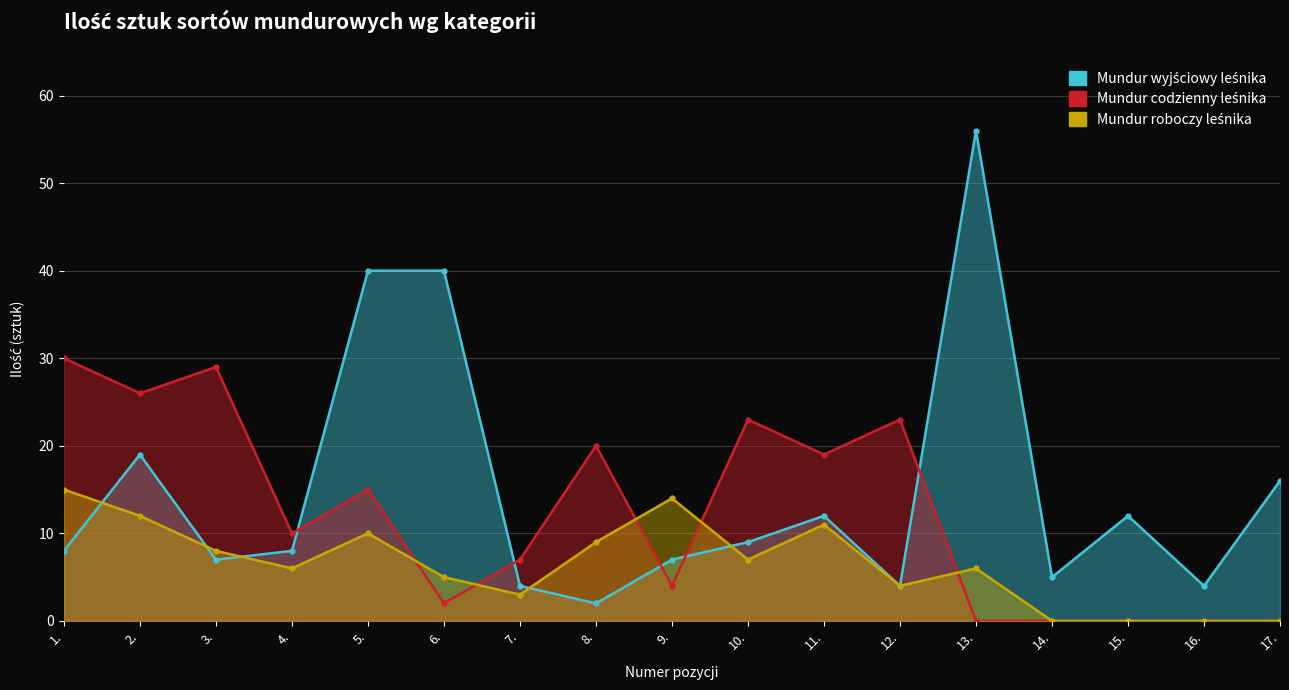

What are all the series names shown in the legend?

Mundur wyjściowy leśnika, Mundur codzienny leśnika, Mundur roboczy leśnika